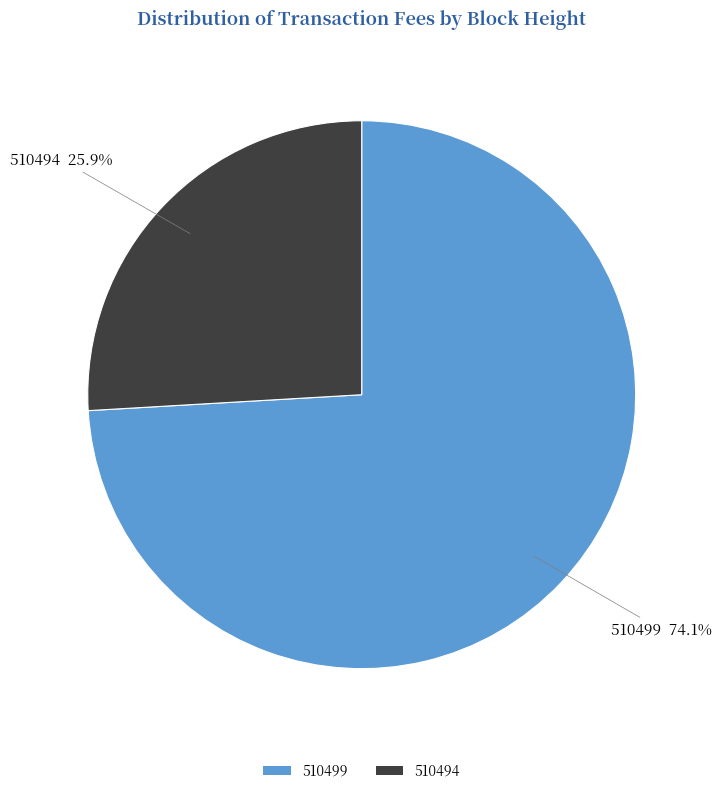

Is it true that 510494 is 35% of the pie?

False